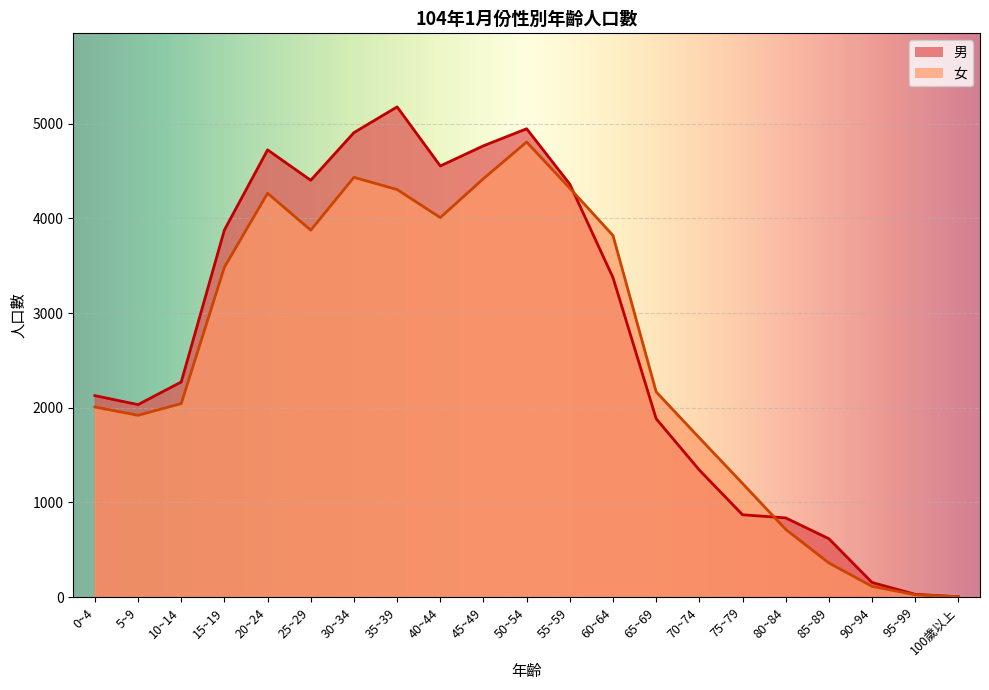

What are all the series names shown in the legend?

男, 女